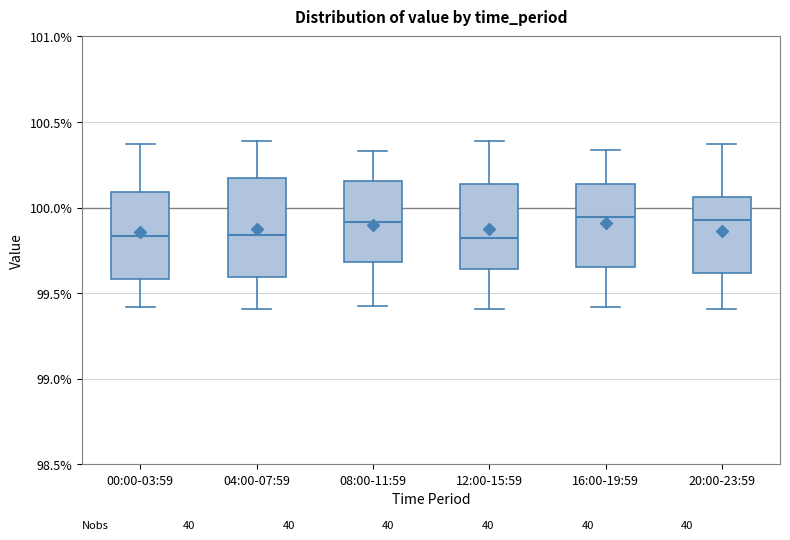

Reading left to right, transcribe this box plot: for each box, give where its median line is, the range the box spans, and where its two whiskers end, as read against the y-axis. The values are not printed on the chart, so give them approximately, as read against the axis.

00:00-03:59: median 99.85, box 99.60 to 100.10, whiskers 99.40 to 100.35
04:00-07:59: median 99.85, box 99.60 to 100.15, whiskers 99.40 to 100.40
08:00-11:59: median 99.90, box 99.70 to 100.15, whiskers 99.45 to 100.35
12:00-15:59: median 99.80, box 99.65 to 100.15, whiskers 99.40 to 100.40
16:00-19:59: median 99.95, box 99.65 to 100.15, whiskers 99.40 to 100.35
20:00-23:59: median 99.95, box 99.60 to 100.05, whiskers 99.40 to 100.35